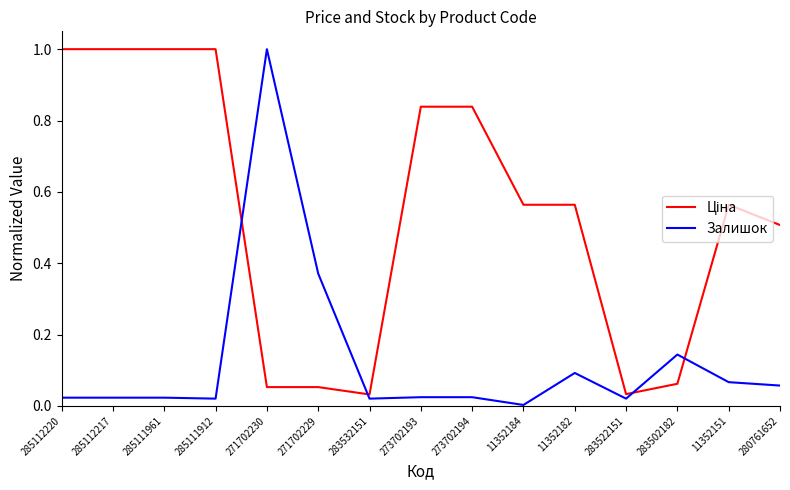

What is the greatest value displayed?

1.0